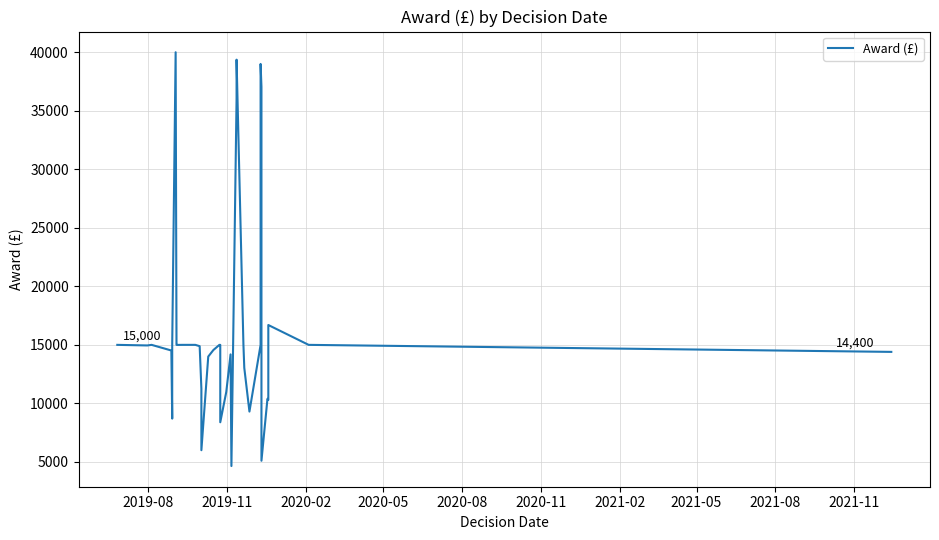

What is the sum of all values?

647699